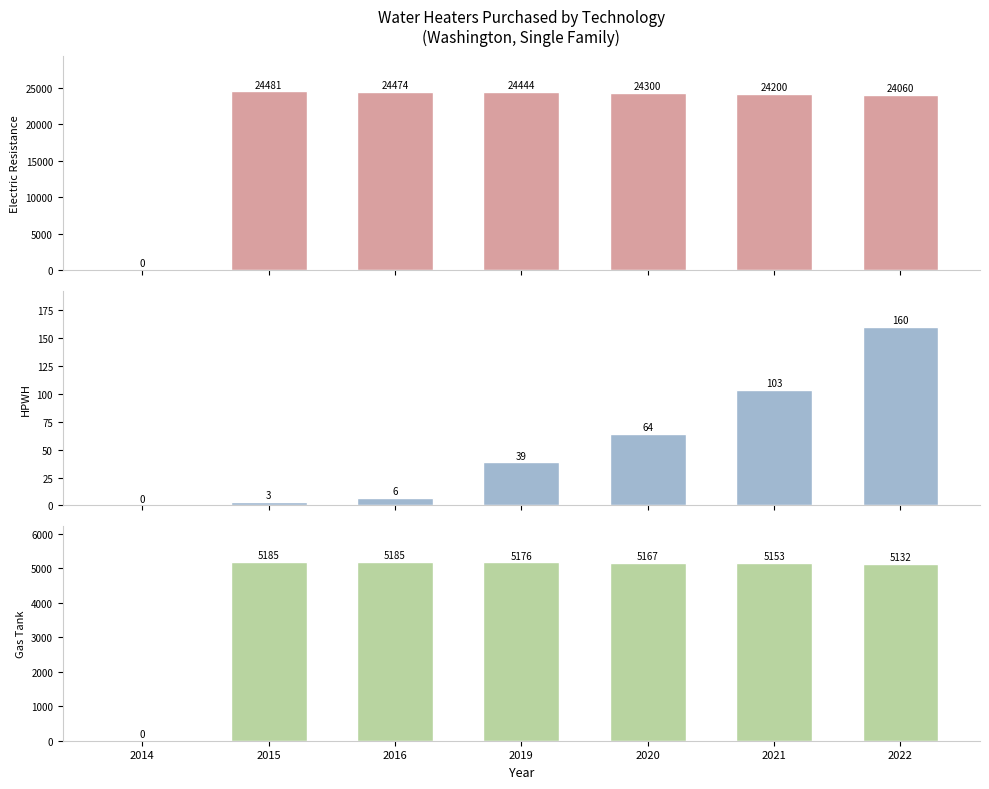

The value of Electric Resistance at 2021 is 24200.2. True or false?

True